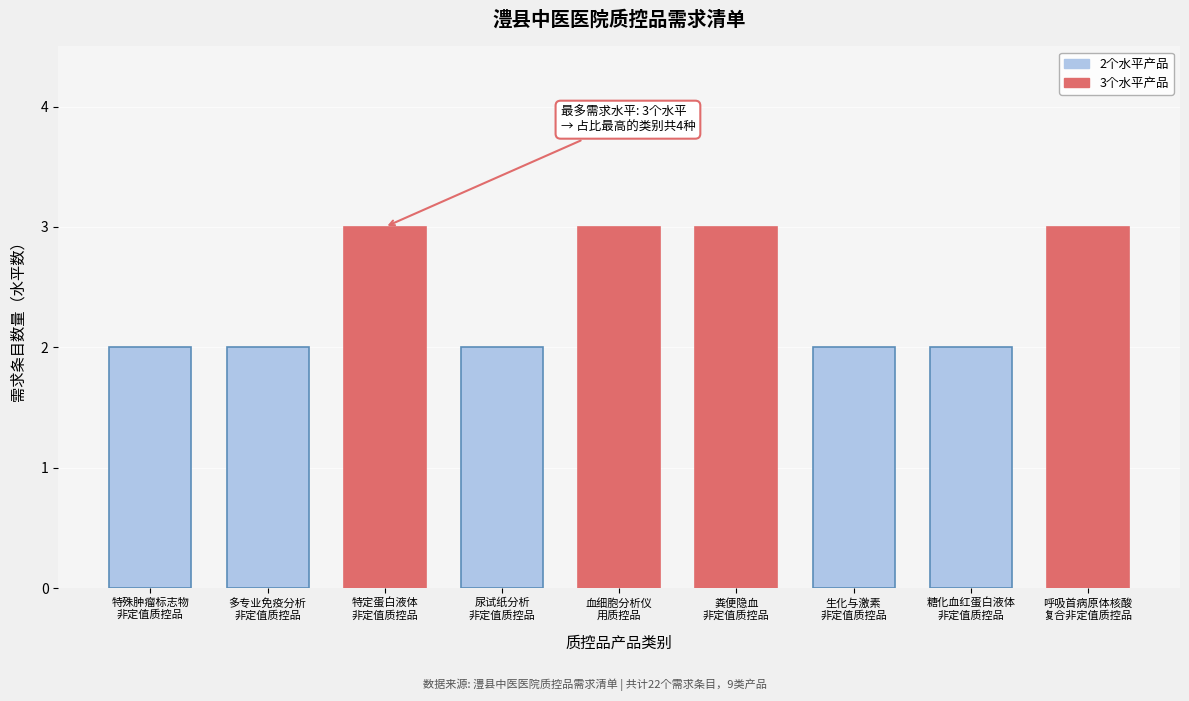

Reading left to right, list all the values displayed in this chart.

2	2	3	2	3	3	2	2	3